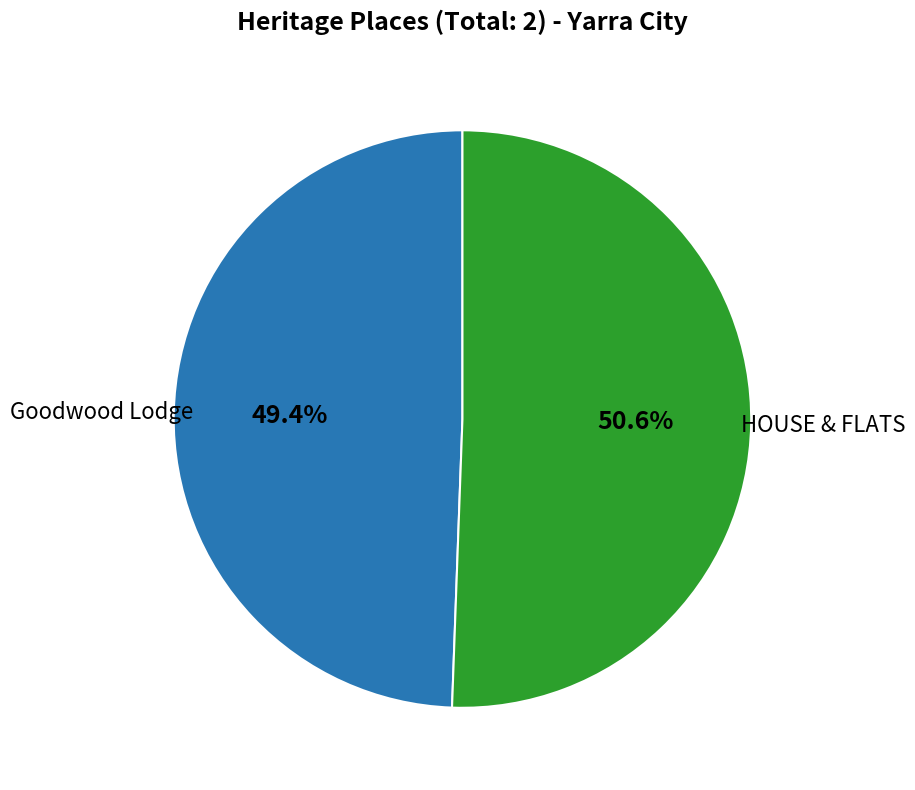

Is there a majority slice in this chart?

Yes